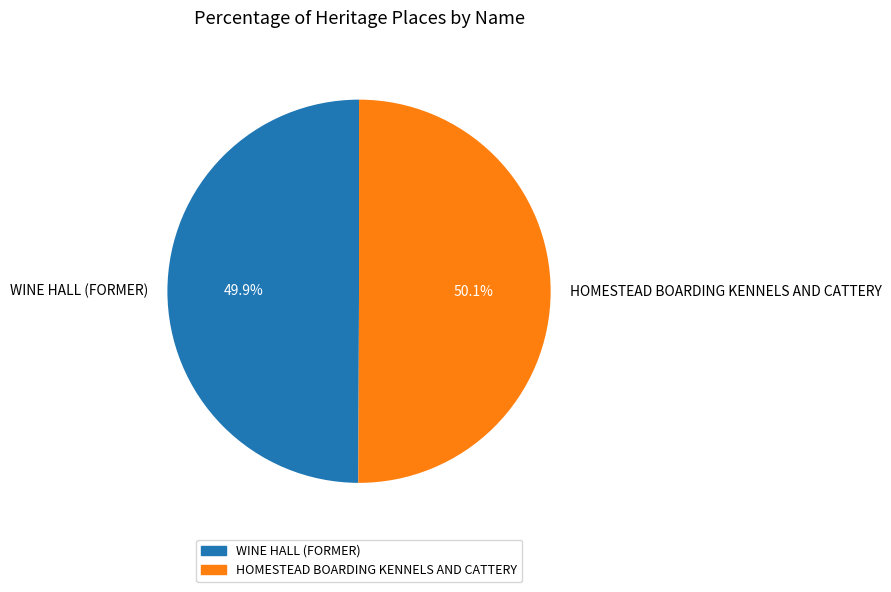

Count the number of slices in the pie.

2